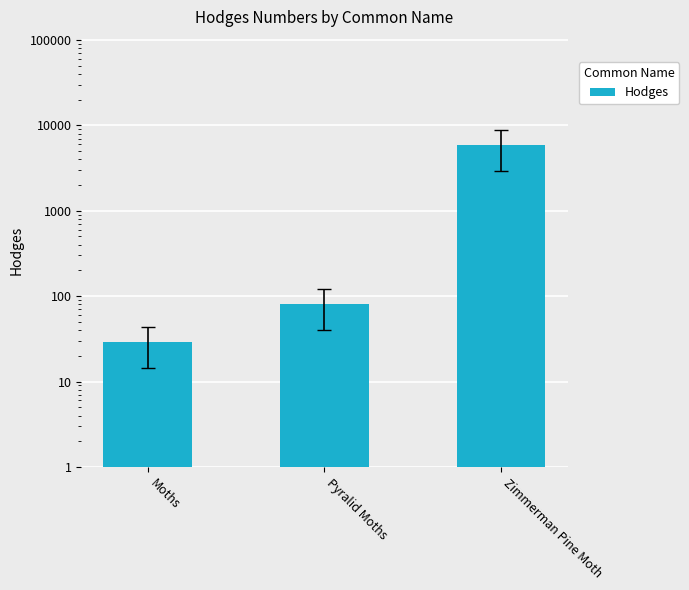

What is the change in value from Moths to Zimmerman Pine Moth?

+5823.0